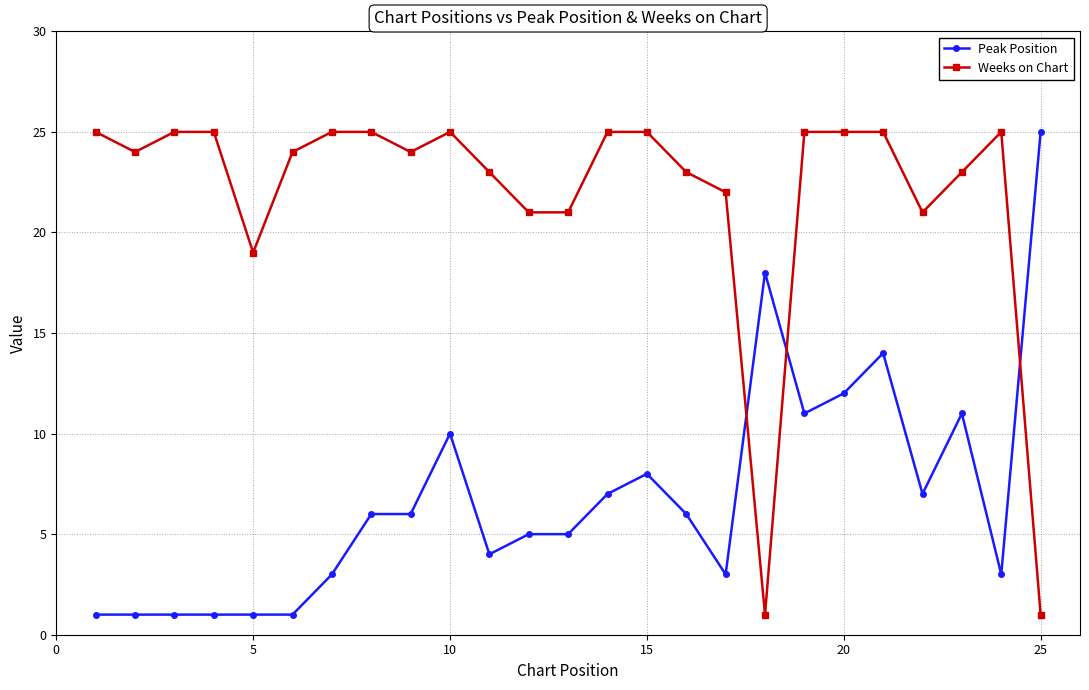

True or false: Peak Position has more than 1 interior local peaks.

True